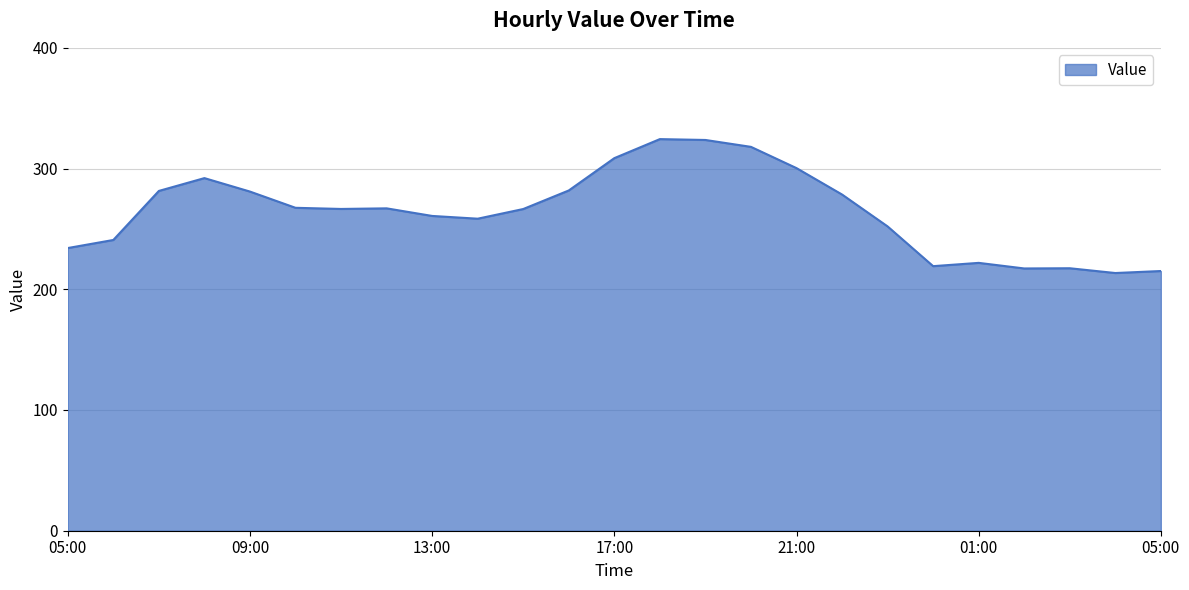

True or false: there are more than 0 points higher than both neighbors.

True